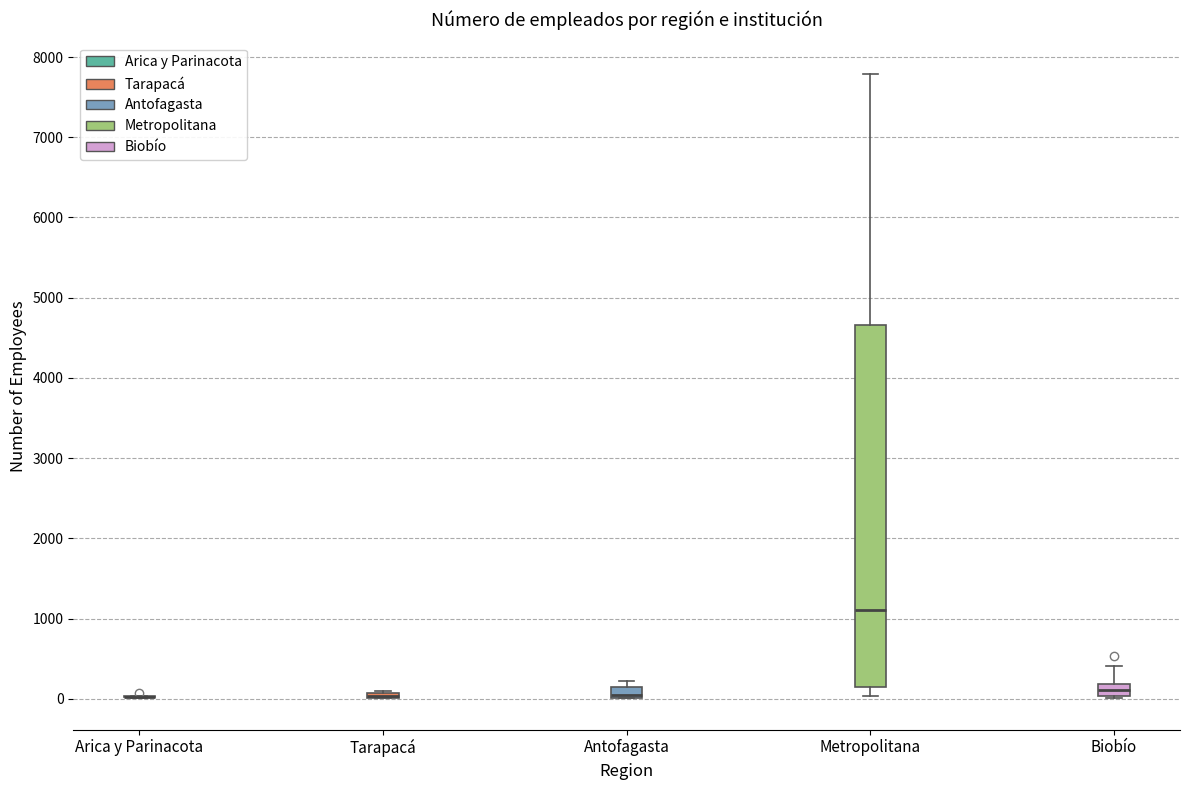

Which box is the tallest, from its lower edge to its upper edge?

Metropolitana